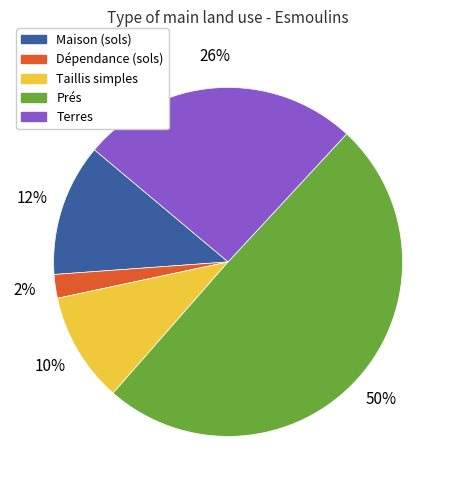

What is the largest slice in the pie chart?

Prés